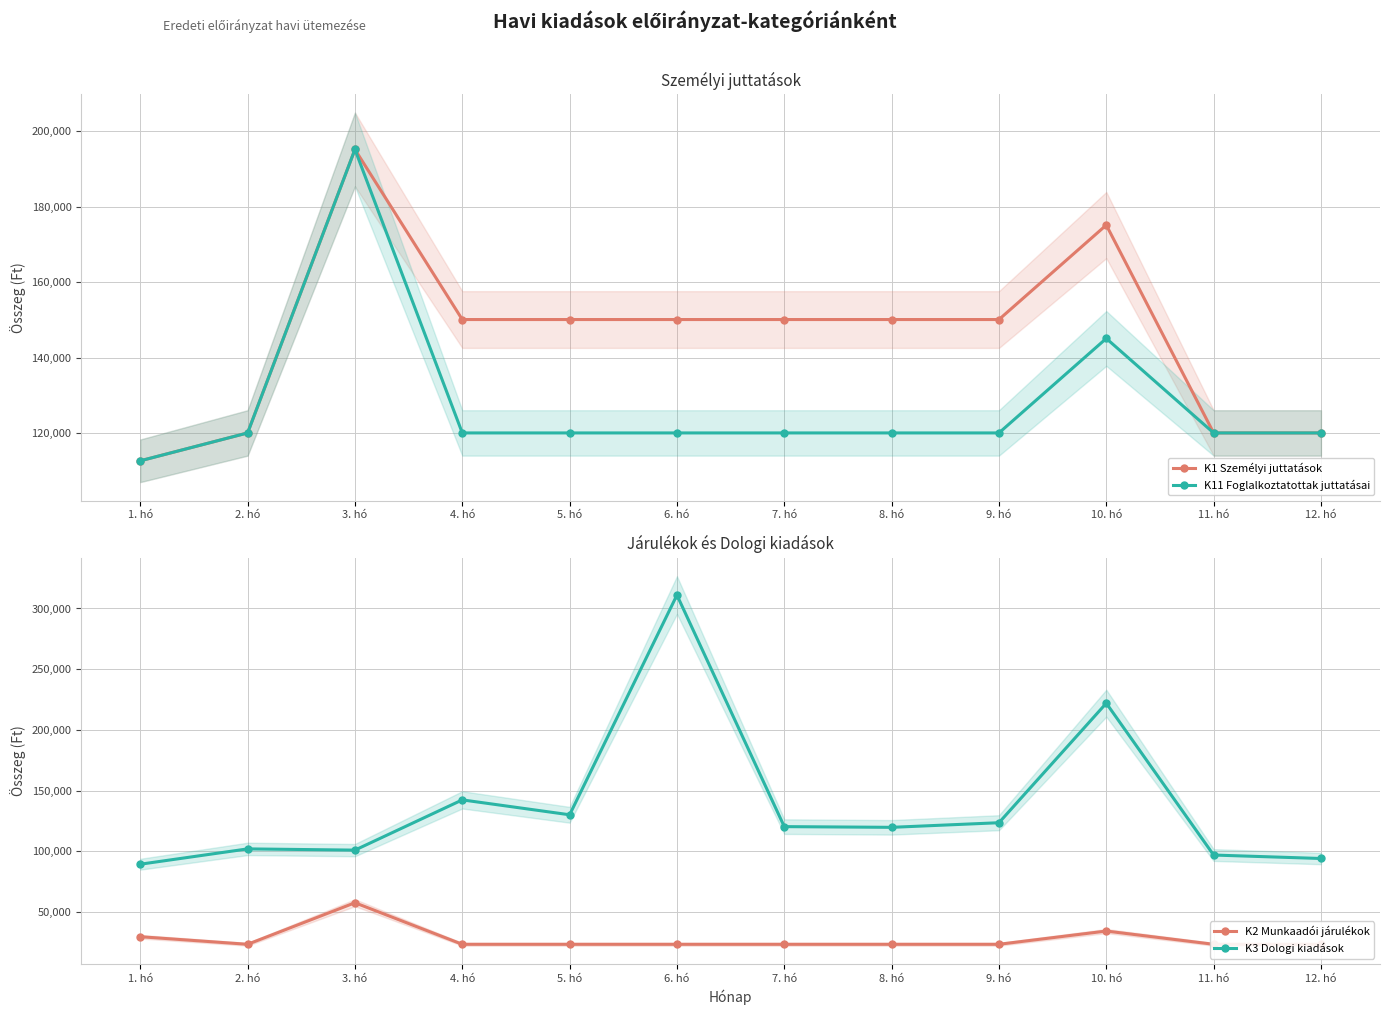

At which category is the sum across all series the highest?

6. hó